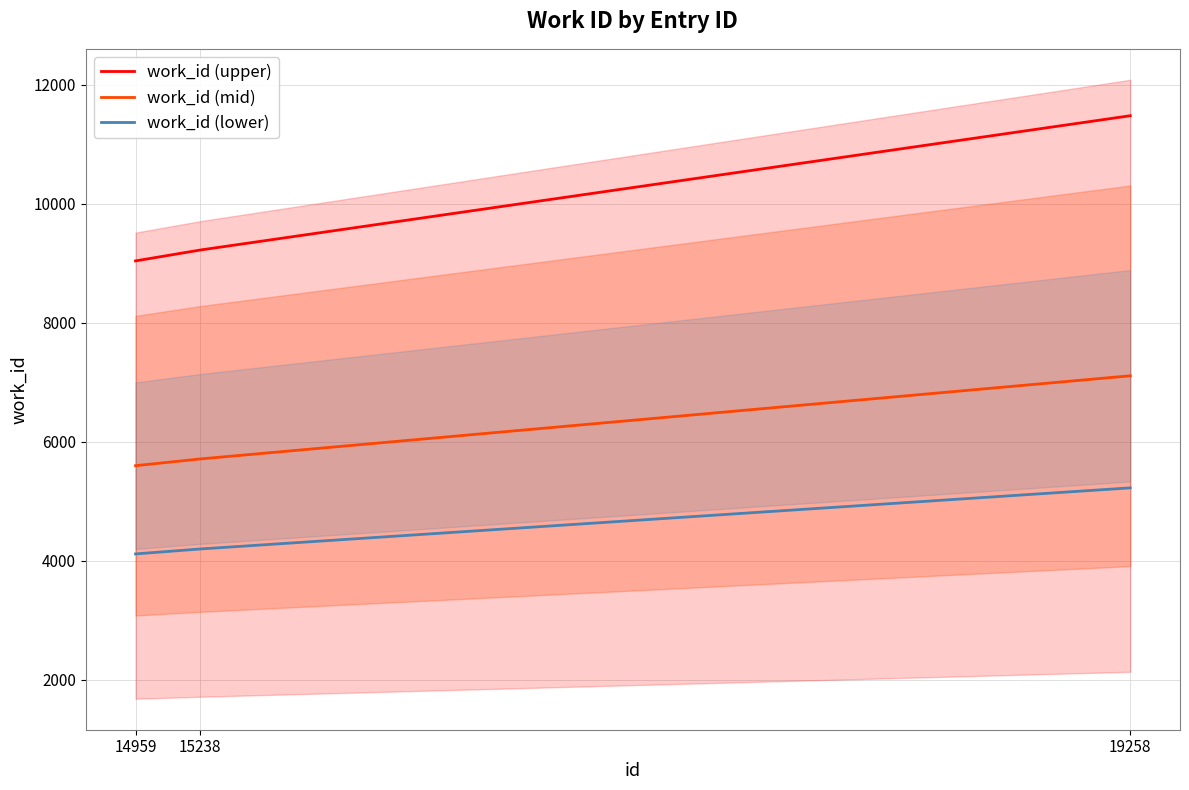

At how many categories does at least one series exceed 7685?

3